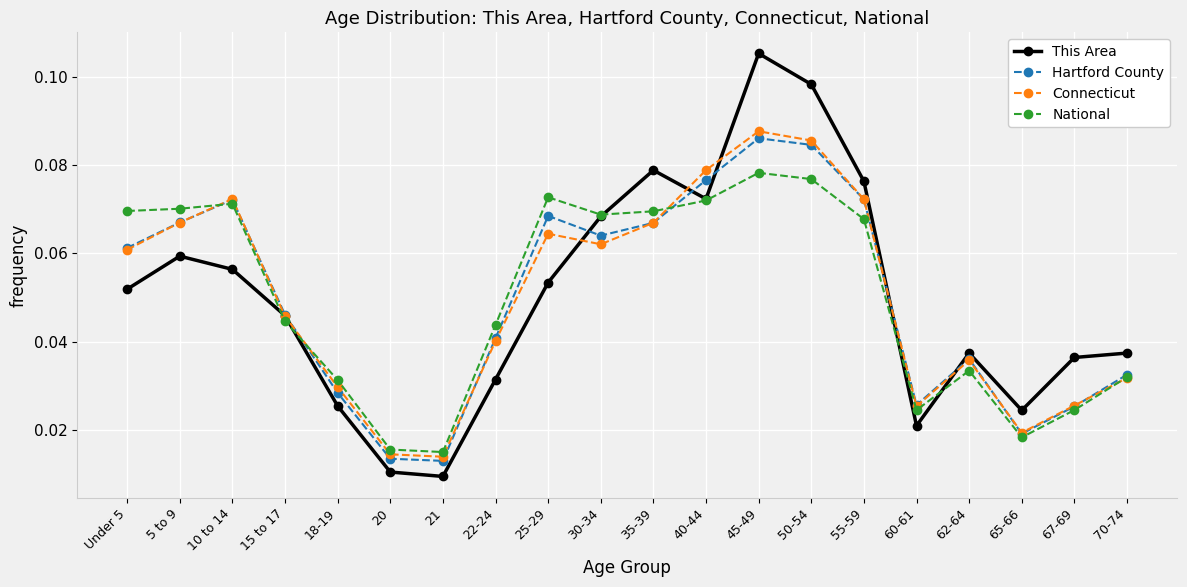

The value of National at 15 to 17 is 0.1. True or false?

False